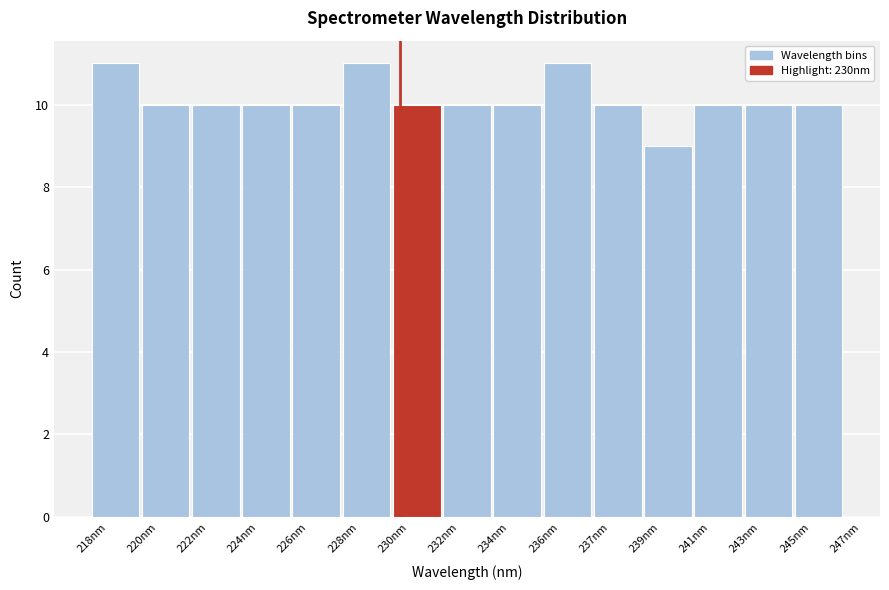

Reading right to left, list all the values displayed in this chart.

10	10	10	9	10	11	10	10	10	11	10	10	10	10	11